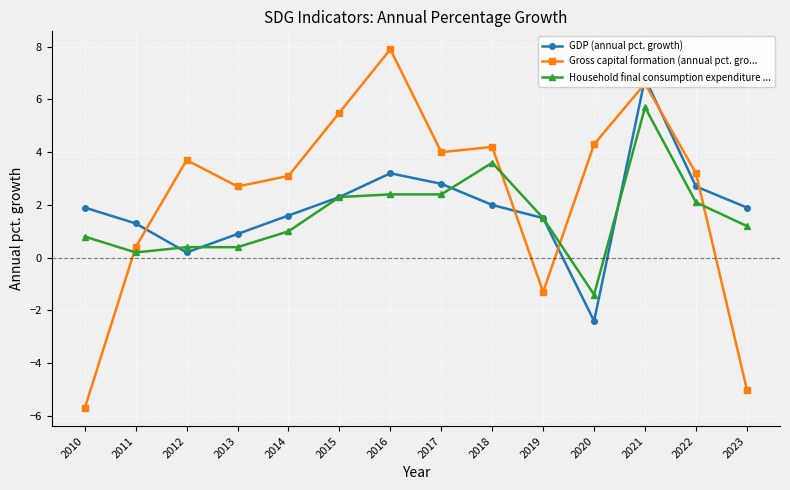

What is the difference between the maximum and minimum values in the GDP (annual pct. growth) series?

9.2